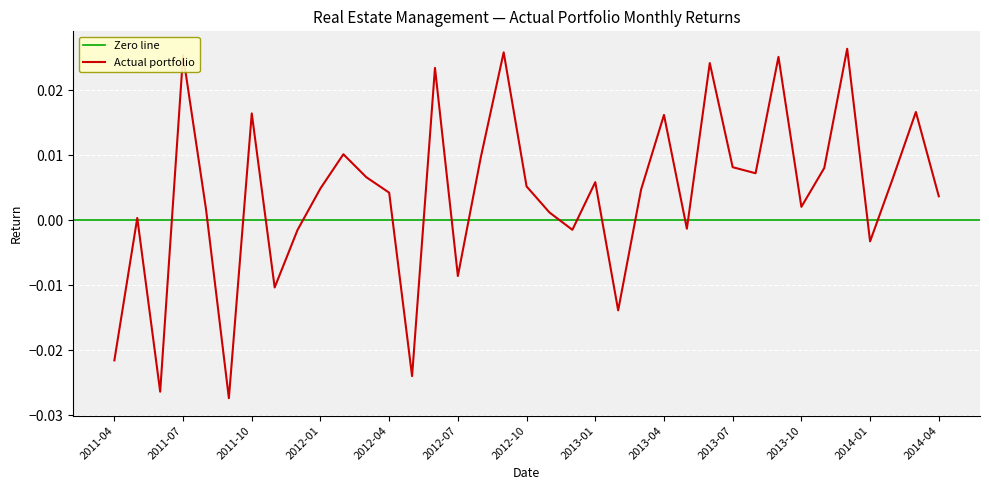

Rank the categories by value from lowest to highest.

2011-09, 2011-06, 2012-05, 2011-04, 2013-02, 2011-11, 2012-07, 2014-01, 2011-12, 2012-12, 2013-05, 2011-05, 2012-11, 2011-08, 2013-10, 2014-04, 2012-04, 2013-03, 2012-01, 2012-10, 2013-01, 2014-02, 2012-03, 2013-08, 2013-11, 2013-07, 2012-08, 2012-02, 2013-04, 2011-10, 2014-03, 2012-06, 2013-06, 2013-09, 2011-07, 2012-09, 2013-12